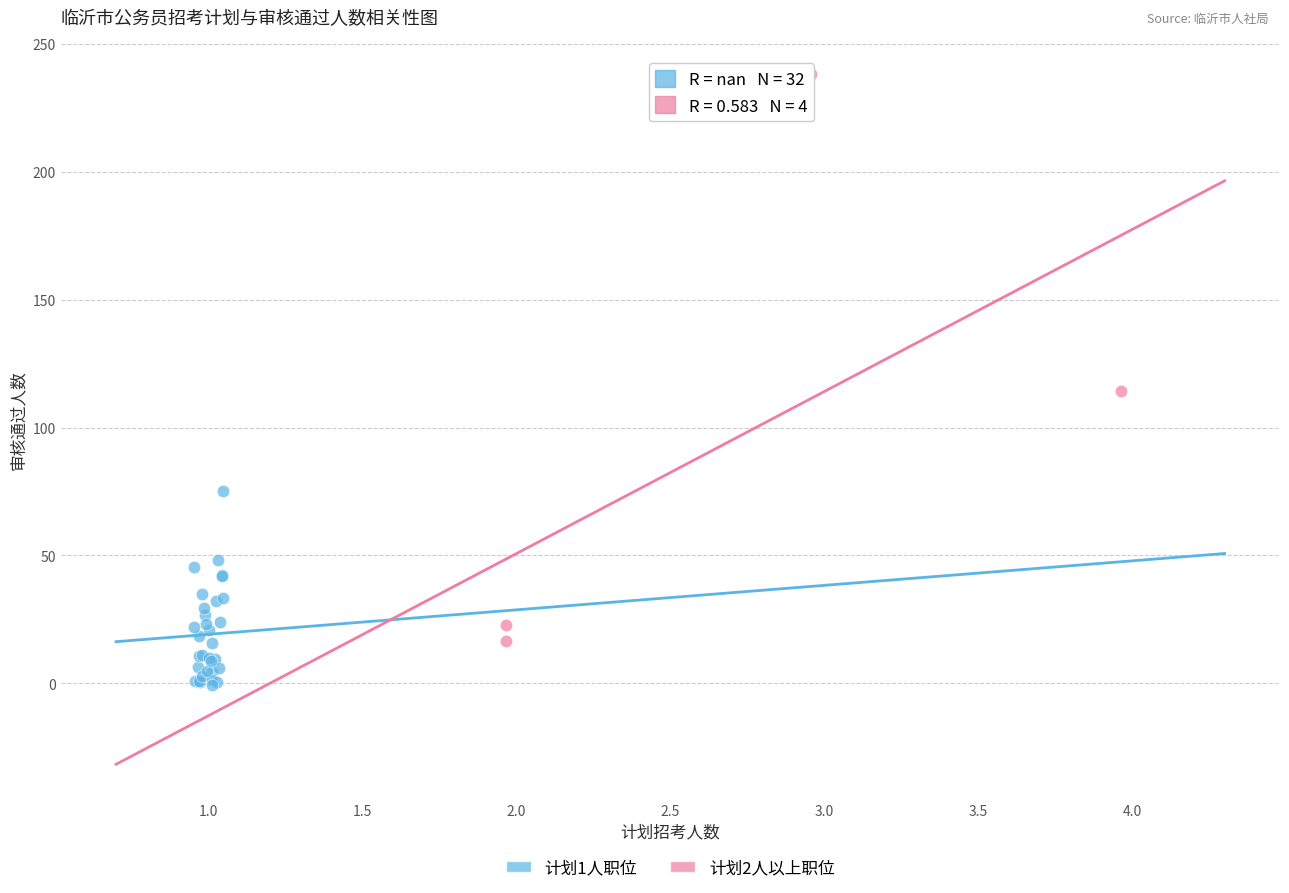

Which series has the widest spread of Y values?

计划2人以上职位